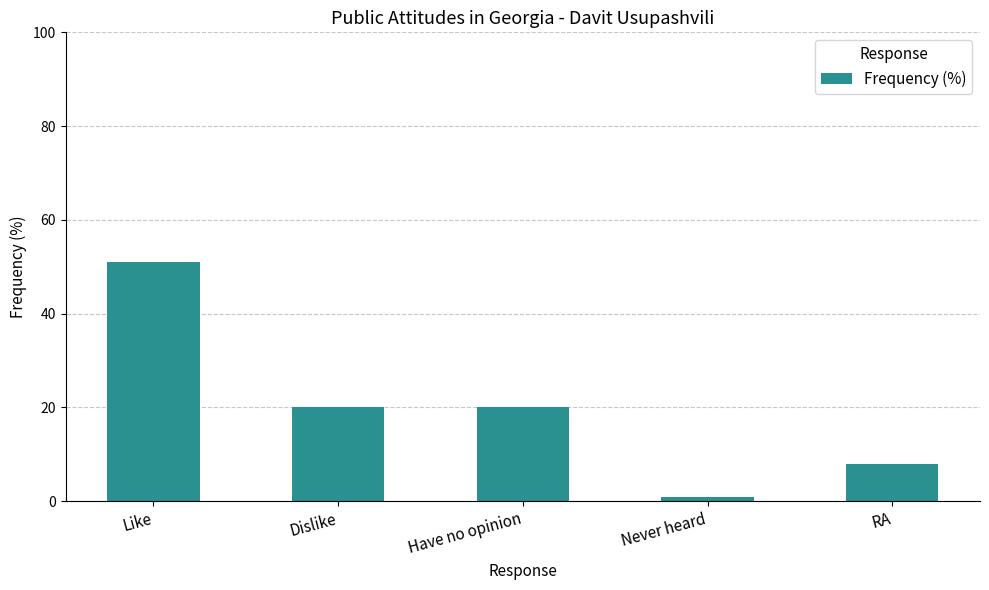

The chart shows a value of 20 at Have no opinion. True or false?

True